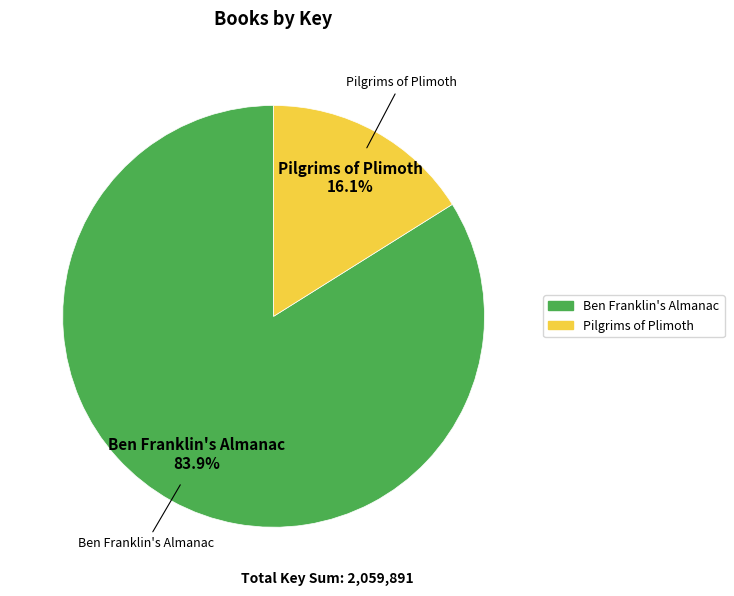

Rank the categories by value from lowest to highest.

Pilgrims of Plimoth, Ben Franklin's Almanac